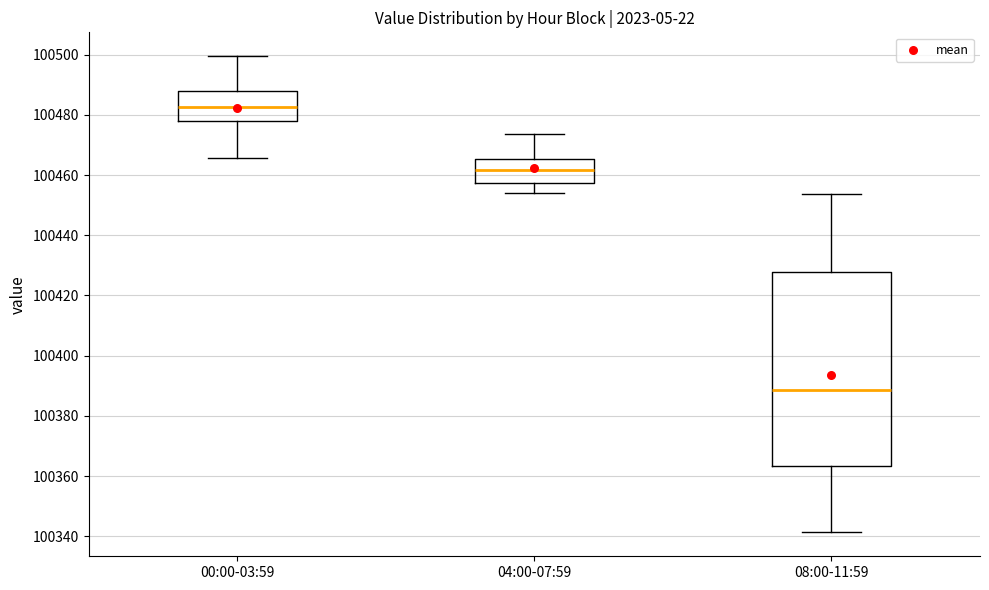

Reading left to right, read every box against the y-axis: the position of its median line, the range the box covers, and the ends of its whiskers. The values are not printed on the chart, so give them approximately, as read against the axis.

00:00-03:59: median 100482, box 100478 to 100488, whiskers 100466 to 100500
04:00-07:59: median 100462, box 100458 to 100466, whiskers 100454 to 100474
08:00-11:59: median 100388, box 100364 to 100428, whiskers 100342 to 100454